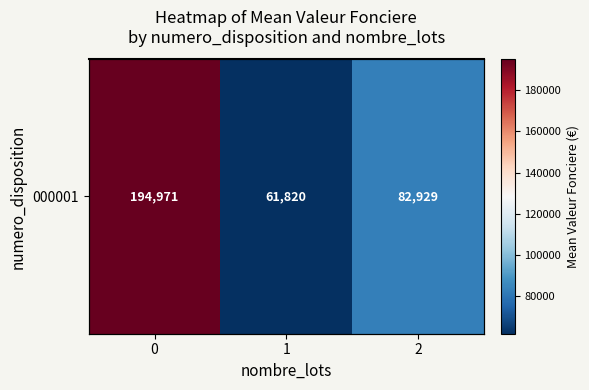

The value at 0 is 194970.5. True or false?

True